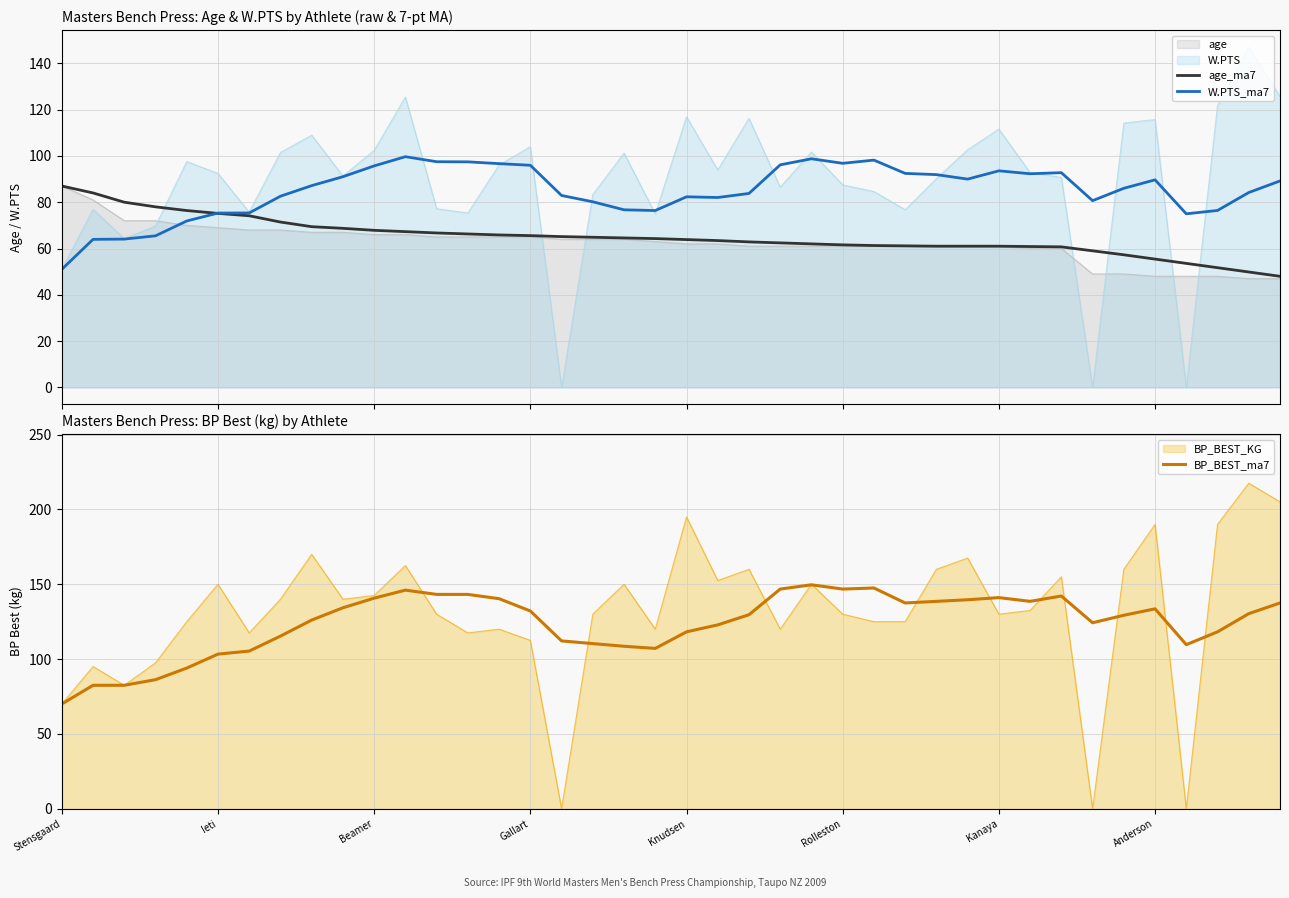

True or false: BP_BEST_ma7 and W.PTS_ma7 intersect in this chart.

False